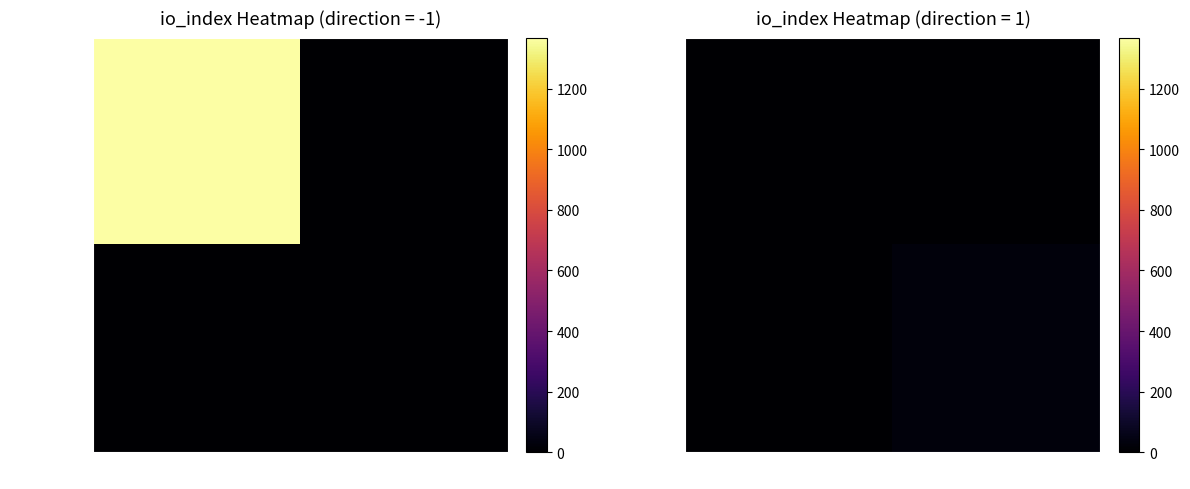

True or false: 15e38404... has a value of 30 at 1.

True